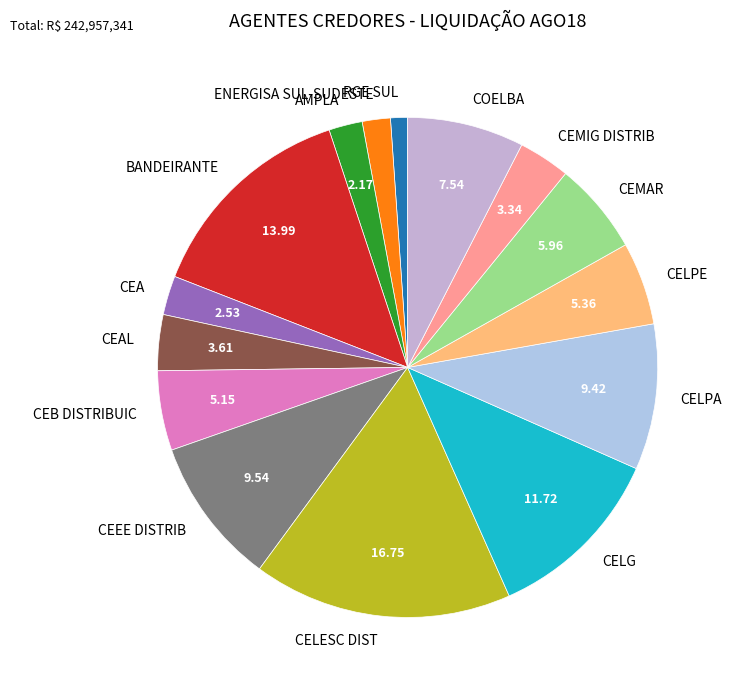

True or false: CELG accounts for 12% of the total.

True